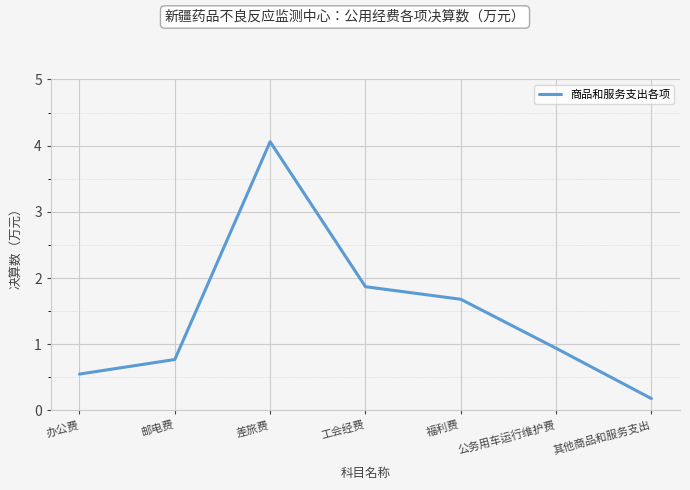

List the labels in order of value, smallest first.

其他商品和服务支出, 办公费, 邮电费, 公务用车运行维护费, 福利费, 工会经费, 差旅费